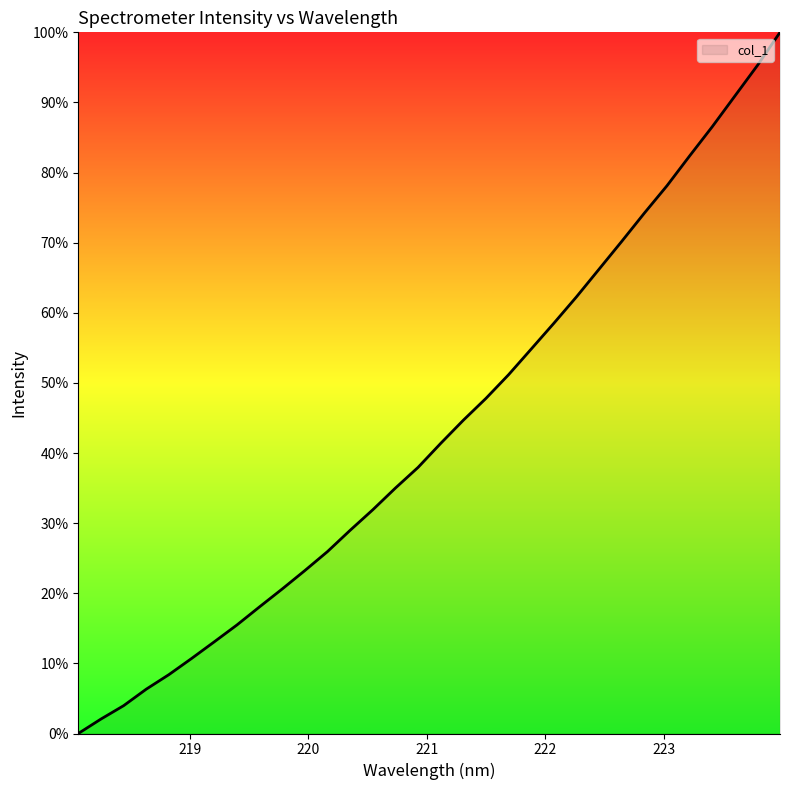

What is the difference between the maximum and minimum values?

100.0